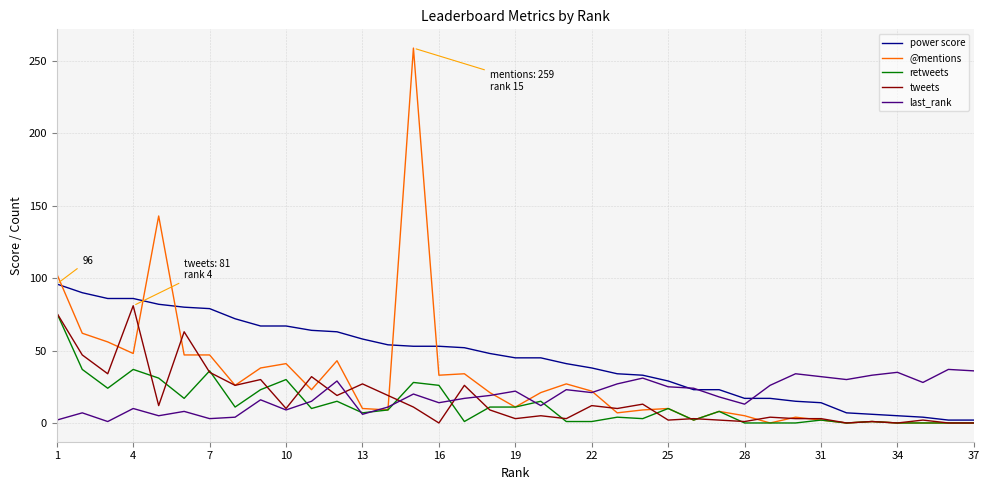

True or false: power score and @mentions intersect in this chart.

True